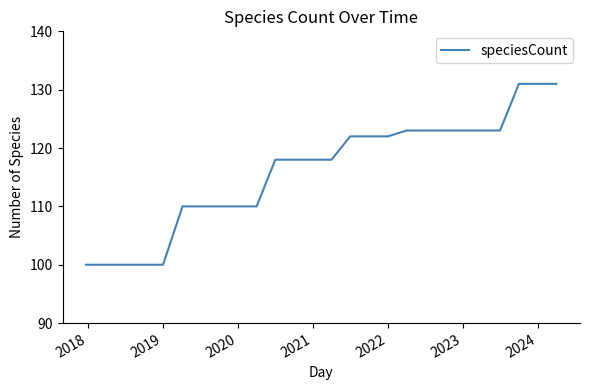

What is the smallest value displayed?

100